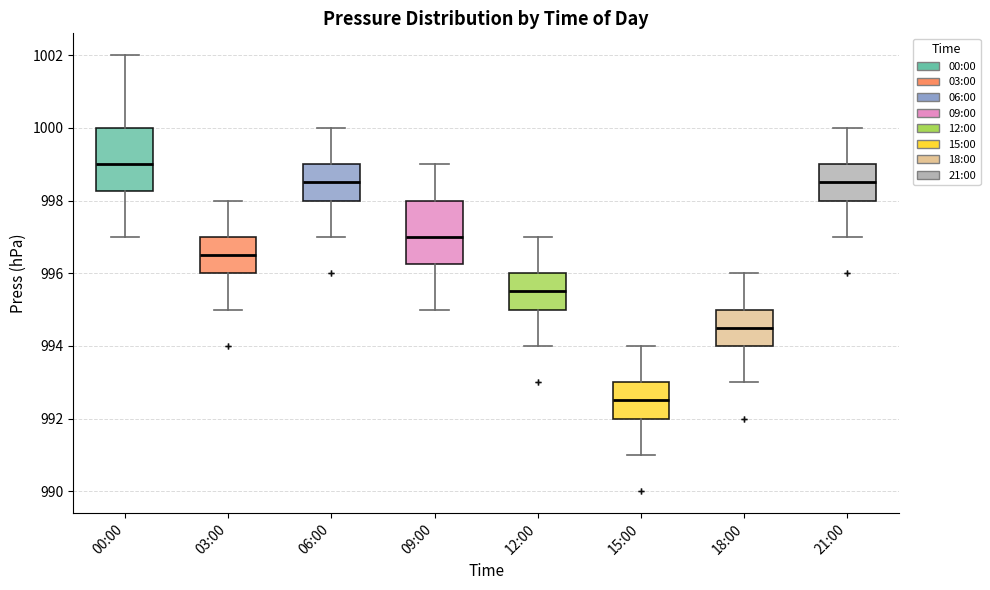

Reading left to right, read every box against the y-axis: the position of its median line, the range the box covers, and the ends of its whiskers. The values are not printed on the chart, so give them approximately, as read against the axis.

00:00: median 999.0, box 998.2 to 1000.0, whiskers 997.0 to 1002.0
03:00: median 996.6, box 996.0 to 997.0, whiskers 995.0 to 998.0
06:00: median 998.6, box 998.0 to 999.0, whiskers 997.0 to 1000.0
09:00: median 997.0, box 996.2 to 998.0, whiskers 995.0 to 999.0
12:00: median 995.6, box 995.0 to 996.0, whiskers 994.0 to 997.0
15:00: median 992.6, box 992.0 to 993.0, whiskers 991.0 to 994.0
18:00: median 994.6, box 994.0 to 995.0, whiskers 993.0 to 996.0
21:00: median 998.6, box 998.0 to 999.0, whiskers 997.0 to 1000.0